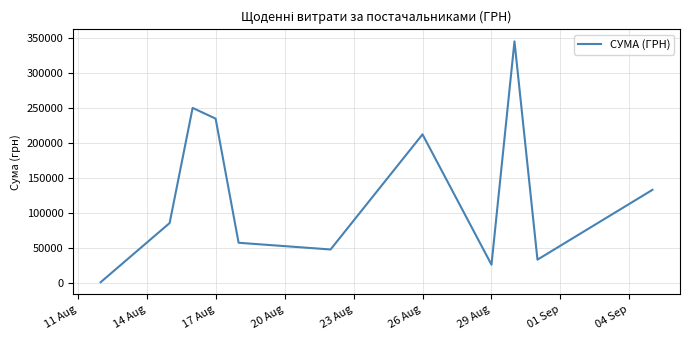

How many lines are shown in the chart?

1